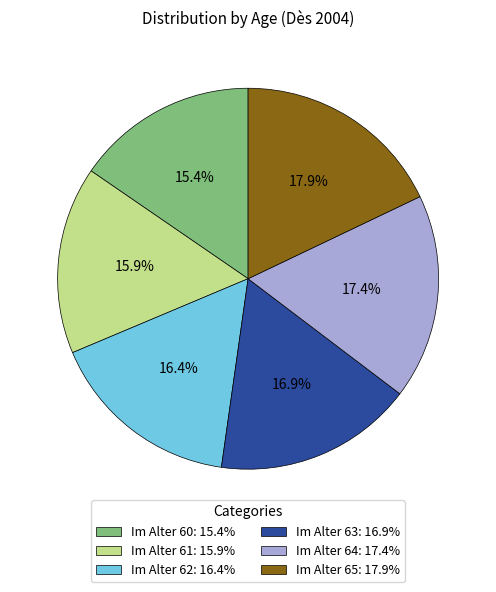

The Im Alter 65 slice represents 31% of the pie. True or false?

False